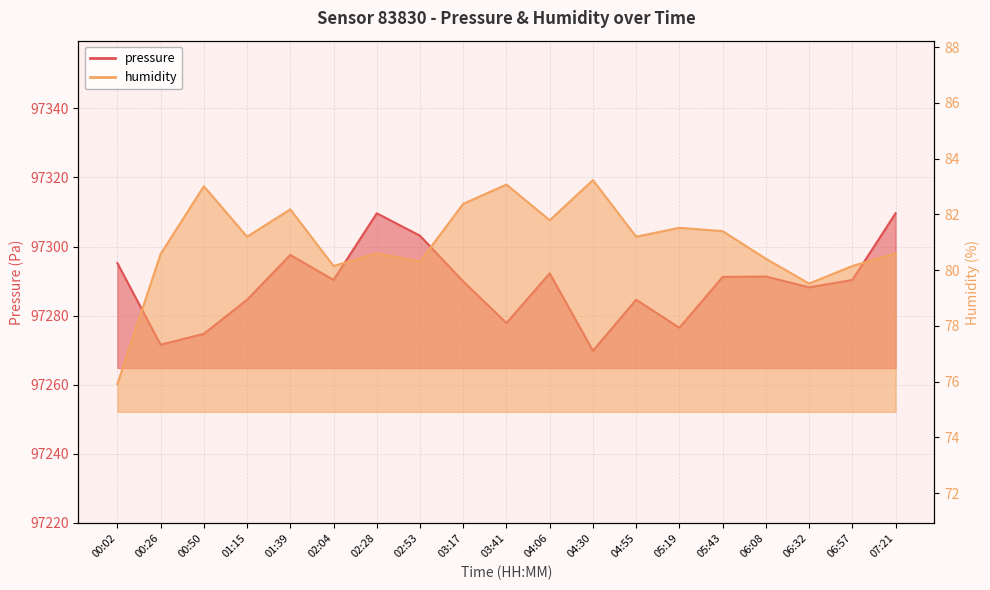

What is the difference between the maximum and minimum values in the pressure series?

39.8